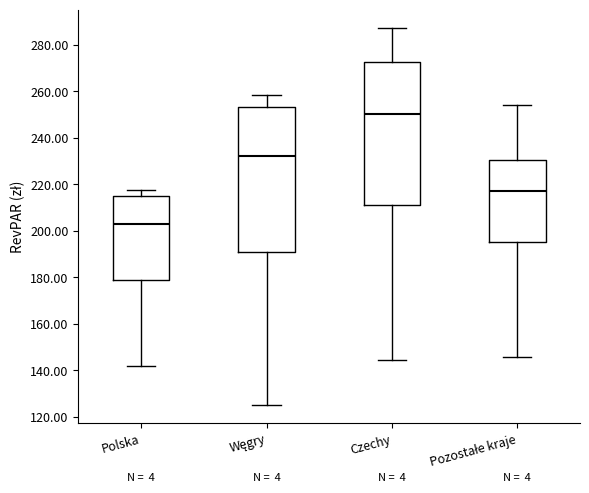

Which box has the lowest median line?

Polska